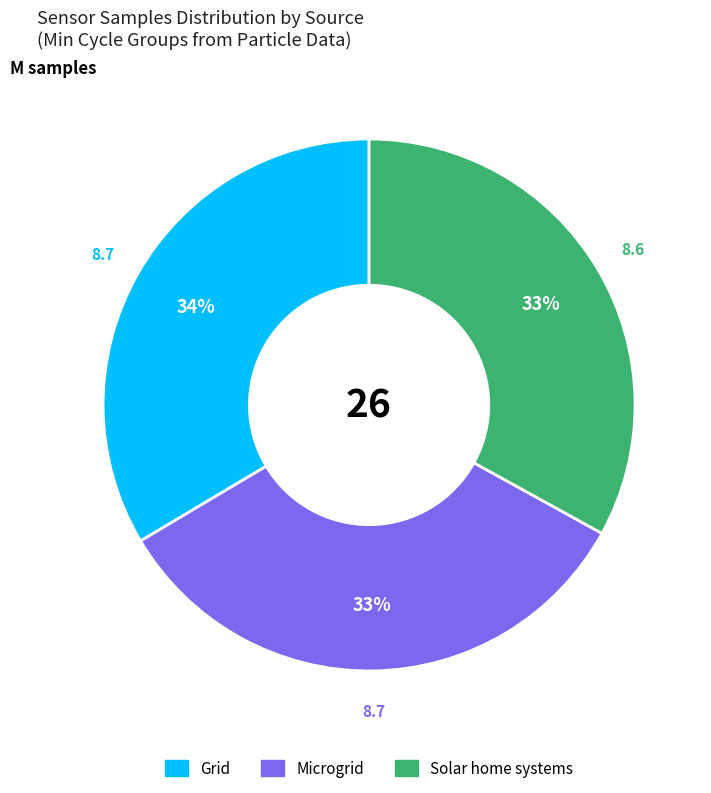

Does any single category account for the majority?

No